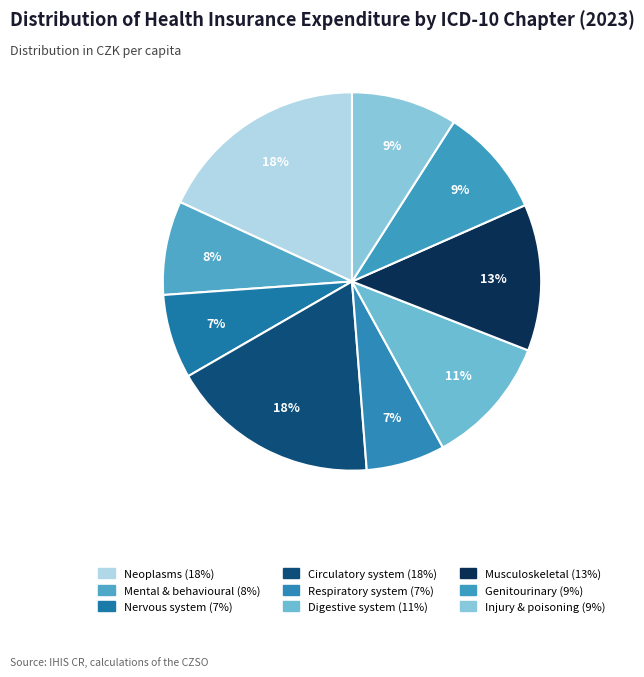

How many segments does this pie chart have?

9